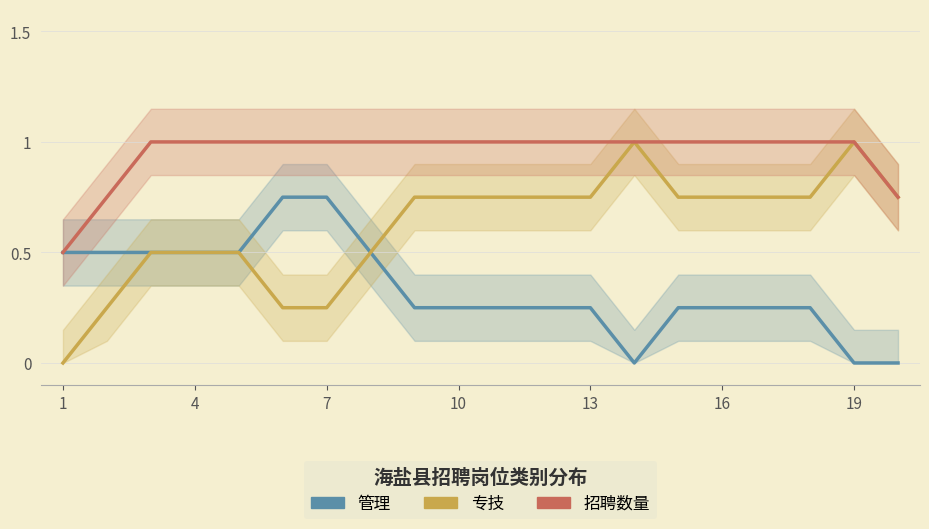

Reading right to left, list all the values displayed in this chart.

管理: 0.0	0.0	0.2	0.2	0.2	0.2	0.0	0.2	0.2	0.2	0.2	0.2	0.5	0.8	0.8	0.5	0.5	0.5	0.5	0.5
专技: 0.8	1.0	0.8	0.8	0.8	0.8	1.0	0.8	0.8	0.8	0.8	0.8	0.5	0.2	0.2	0.5	0.5	0.5	0.2	0.0
招聘数量: 0.8	1.0	1.0	1.0	1.0	1.0	1.0	1.0	1.0	1.0	1.0	1.0	1.0	1.0	1.0	1.0	1.0	1.0	0.8	0.5